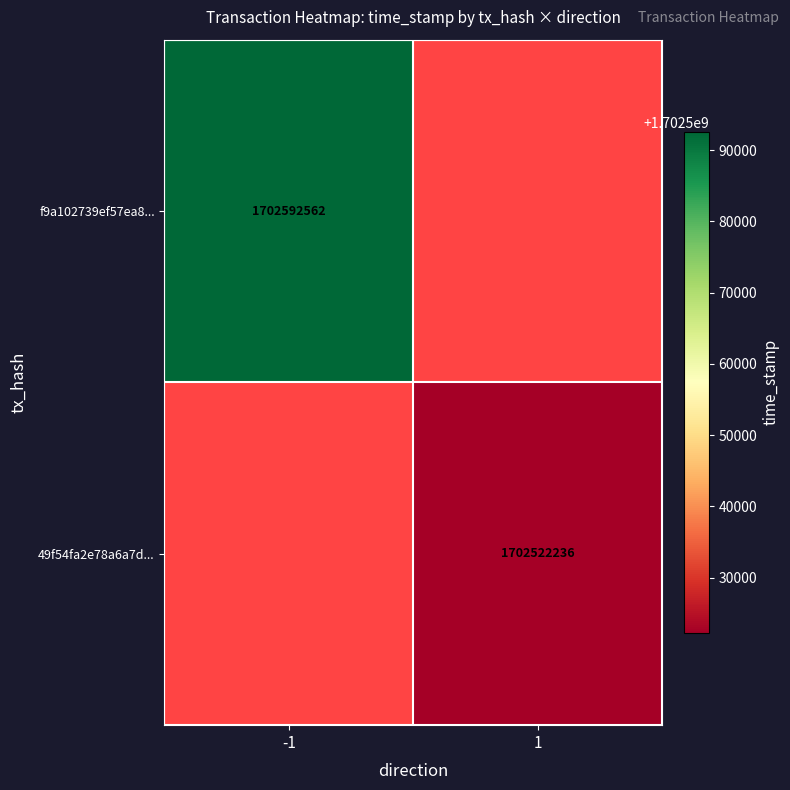

What is the maximum value shown in the chart?

1702592562.0